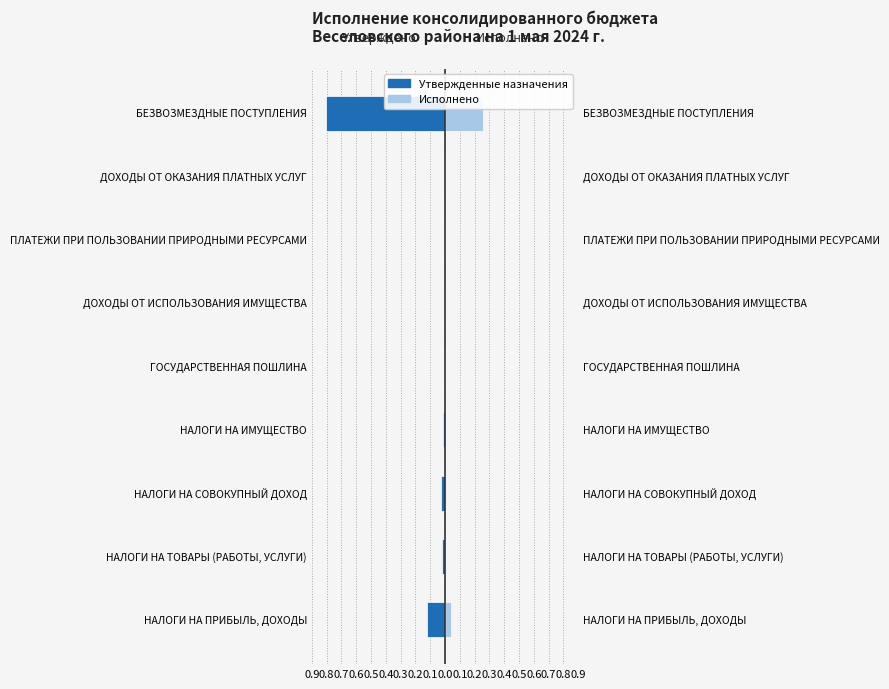

Reading right to left, list all the values displayed in this chart.

Утвержденные назначения: -0.8	-0.0	-0.0	-0.0	-0.0	-0.0	-0.0	-0.0	-0.1
Исполнено: 0.3	0.0	0.0	0.0	0.0	0.0	0.0	0.0	0.0